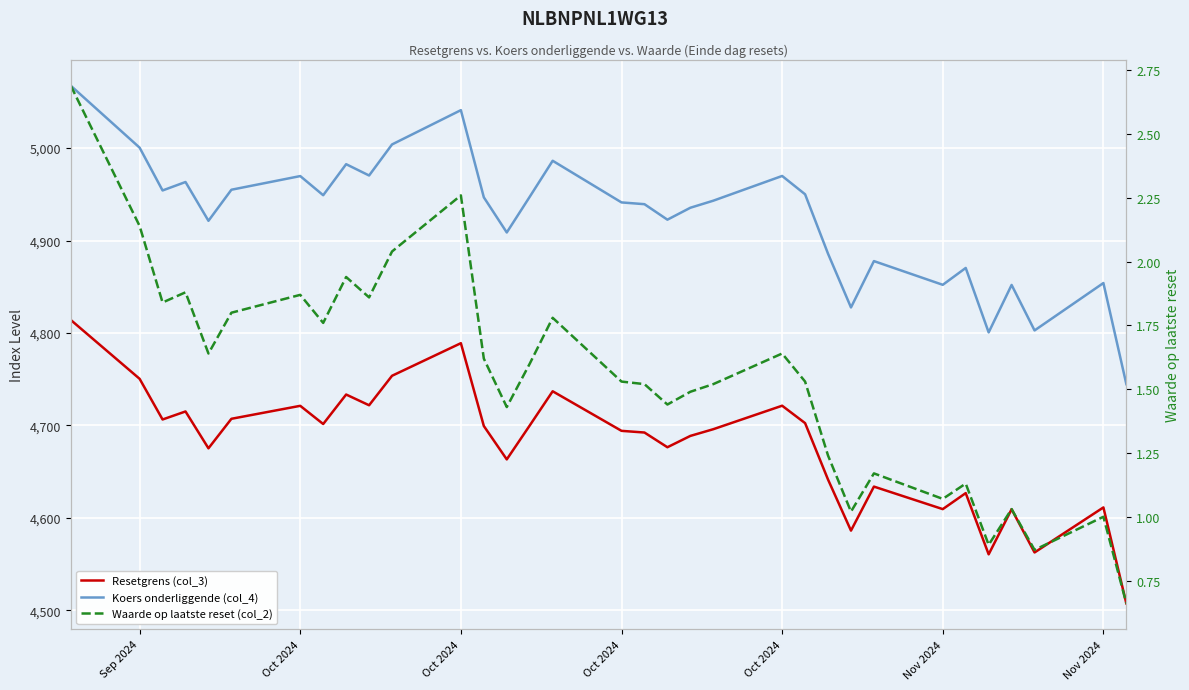

The Resetgrens (col_3) series shows 6780.9 at 13. True or false?

False